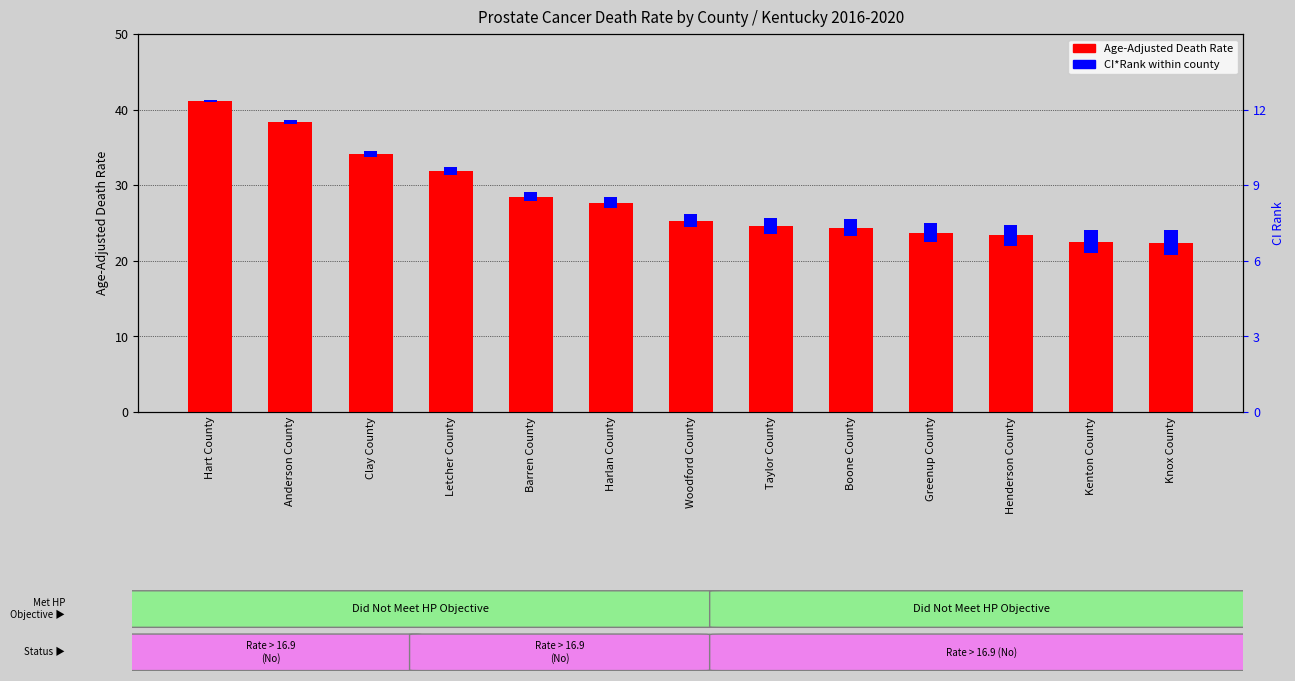

Between Clay County and Taylor County, which is larger?

Clay County